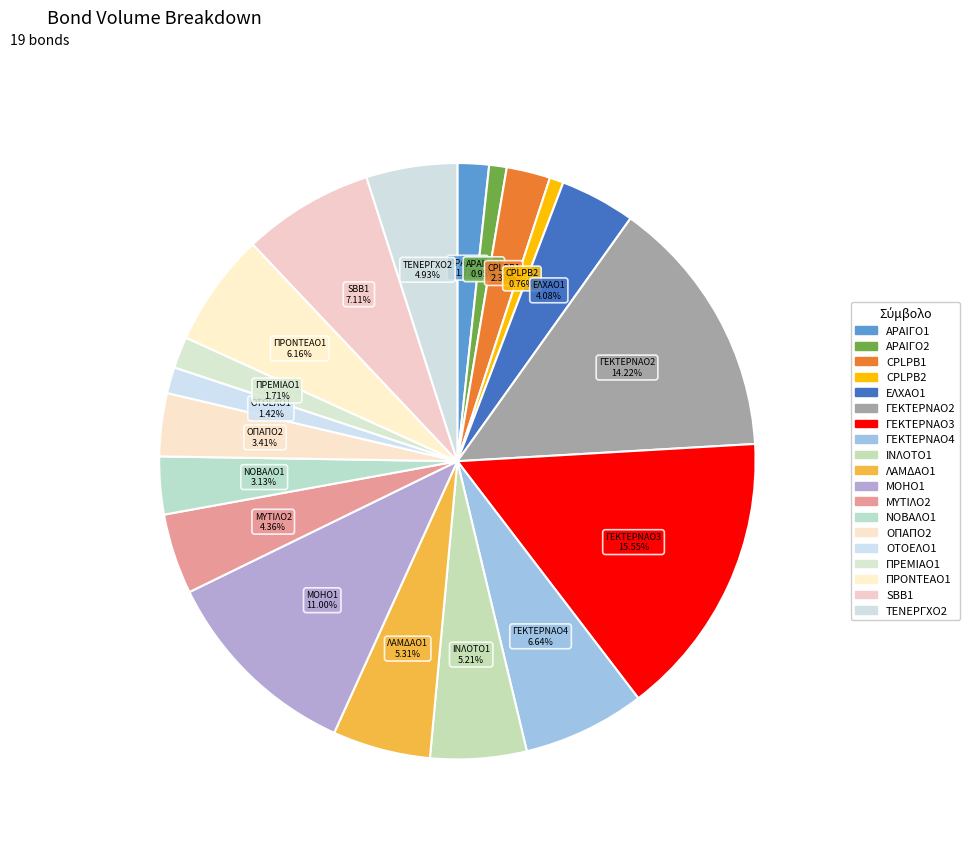

True or false: ΠΡΟΝΤΕΑΟ1 accounts for 6% of the total.

True